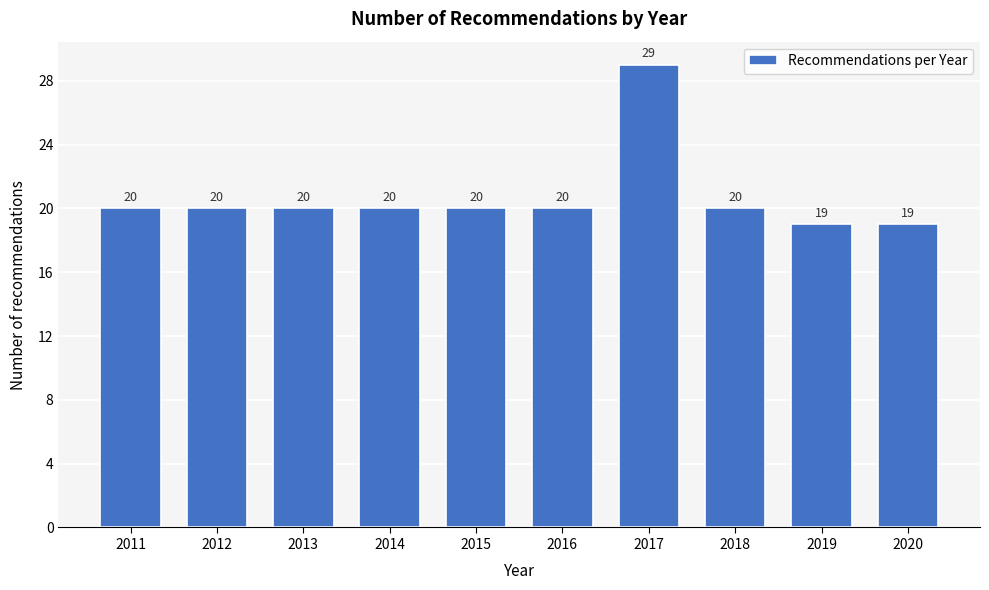

Reading left to right, what are all the values shown in this chart?

2011=20	2012=20	2013=20	2014=20	2015=20	2016=20	2017=29	2018=20	2019=19	2020=19